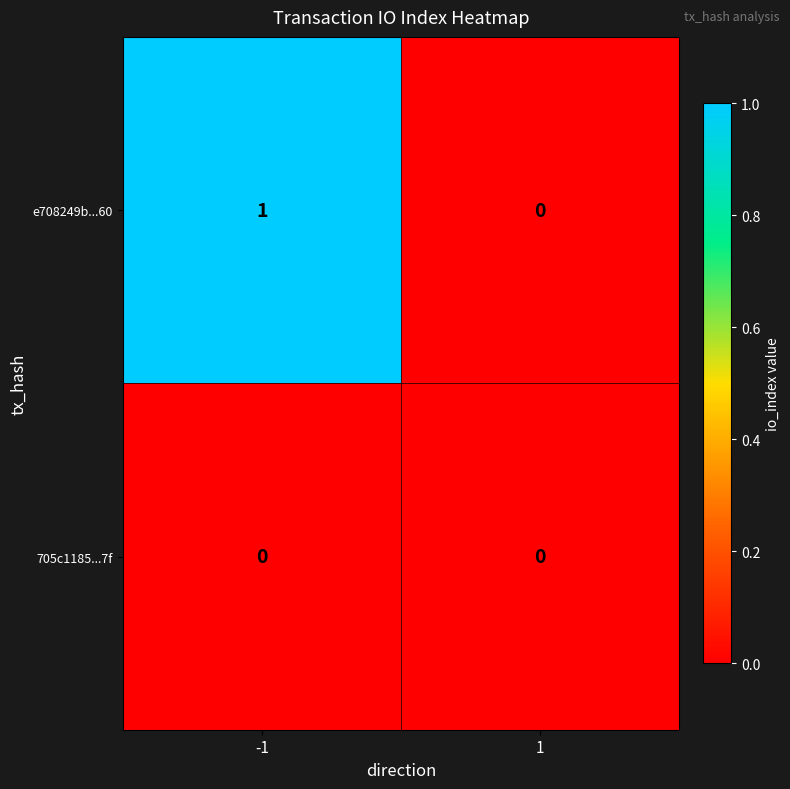

At -1, list the series in order from largest to smallest.

e708249b...60, 705c1185...7f